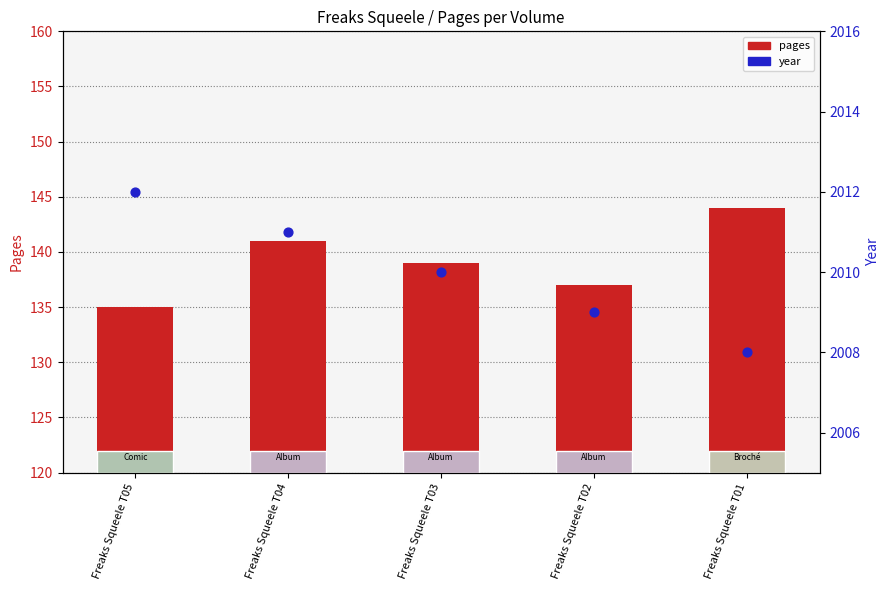

At how many categories does at least one series exceed 439?

5